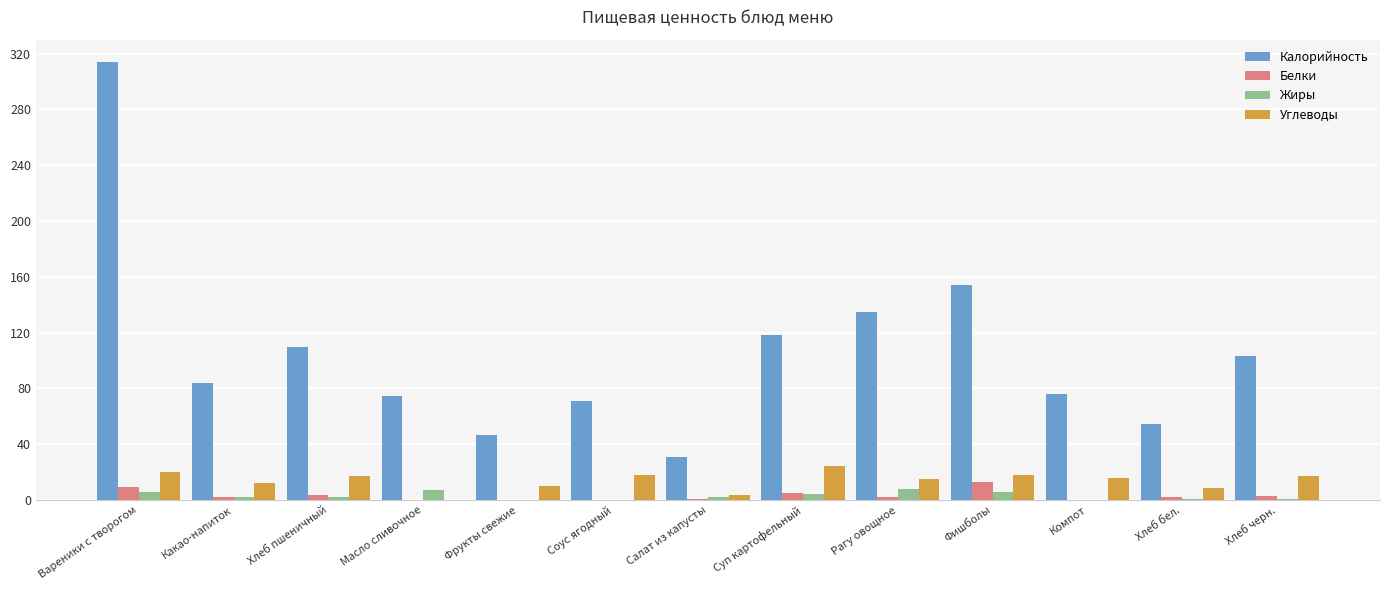

What is the spread (max minus min) of values at Суп картофельный?

113.3